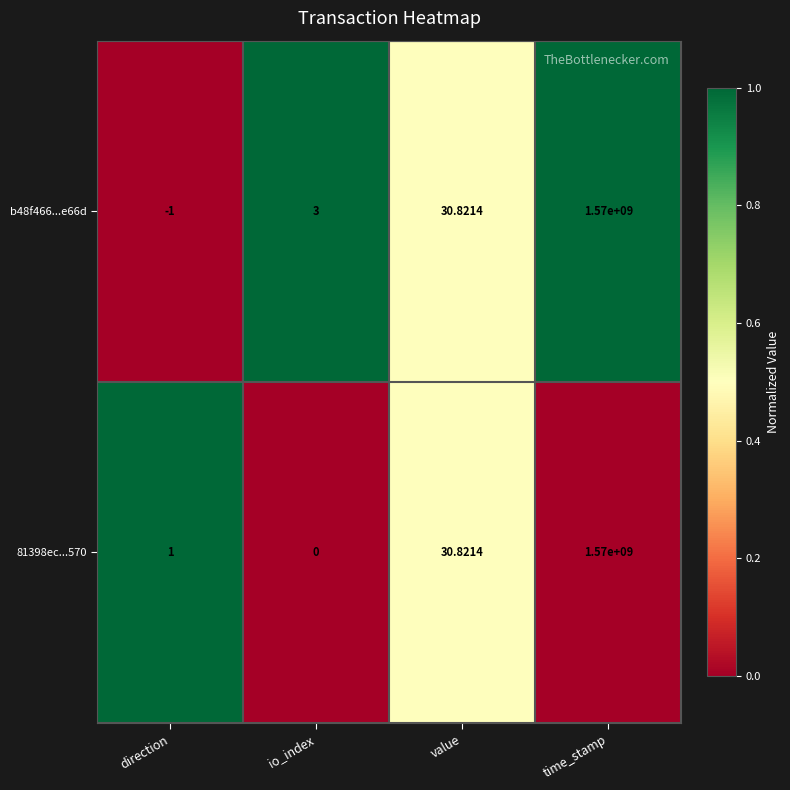

Rank the categories by b48f466...e66d value from highest to lowest.

time_stamp, value, io_index, direction